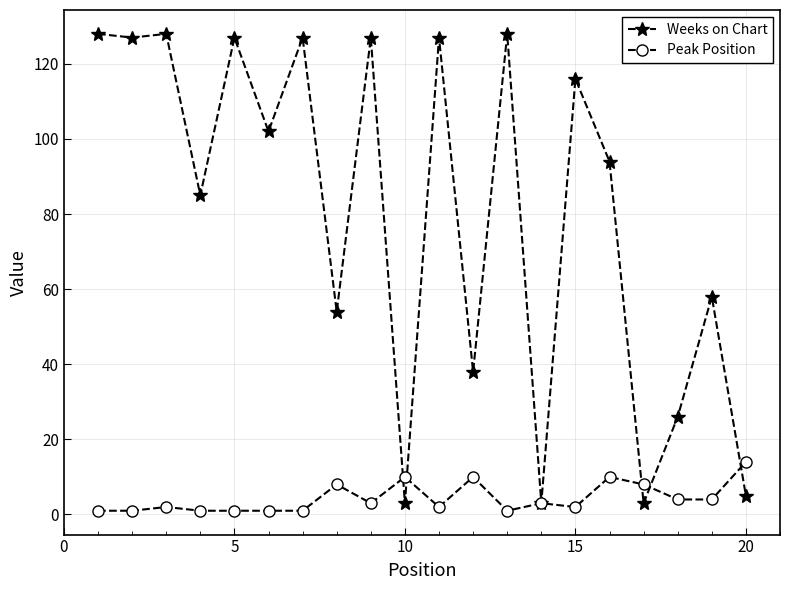

Reading right to left, extract all data points from this chart.

Weeks on Chart: 5	58	26	3	94	116	3	128	38	127	3	127	54	127	102	127	85	128	127	128
Peak Position: 14	4	4	8	10	2	3	1	10	2	10	3	8	1	1	1	1	2	1	1